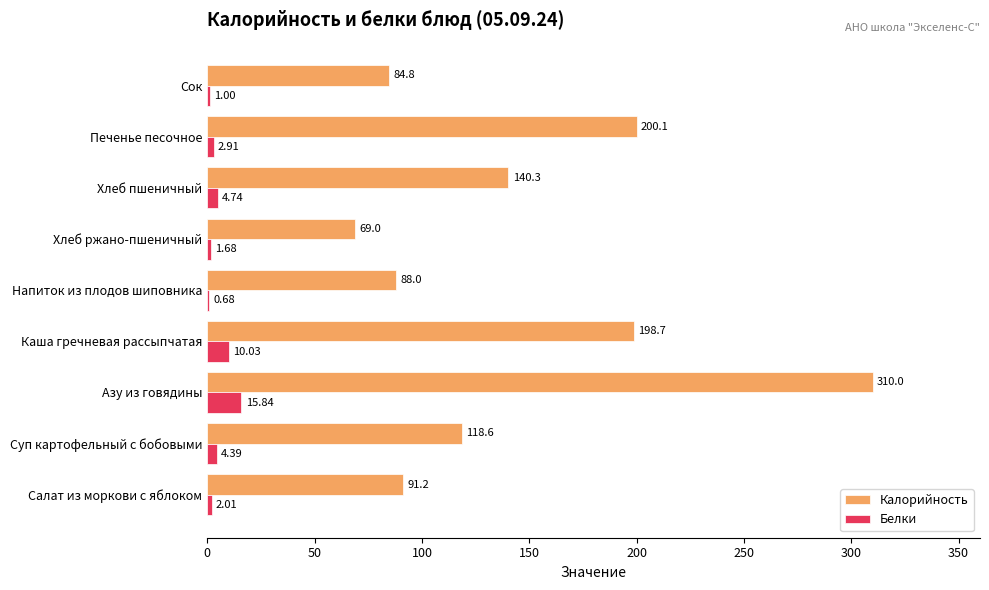

Is the value of Белки at Хлеб ржано-пшеничный greater than the value of Калорийность at Азу из говядины?

No